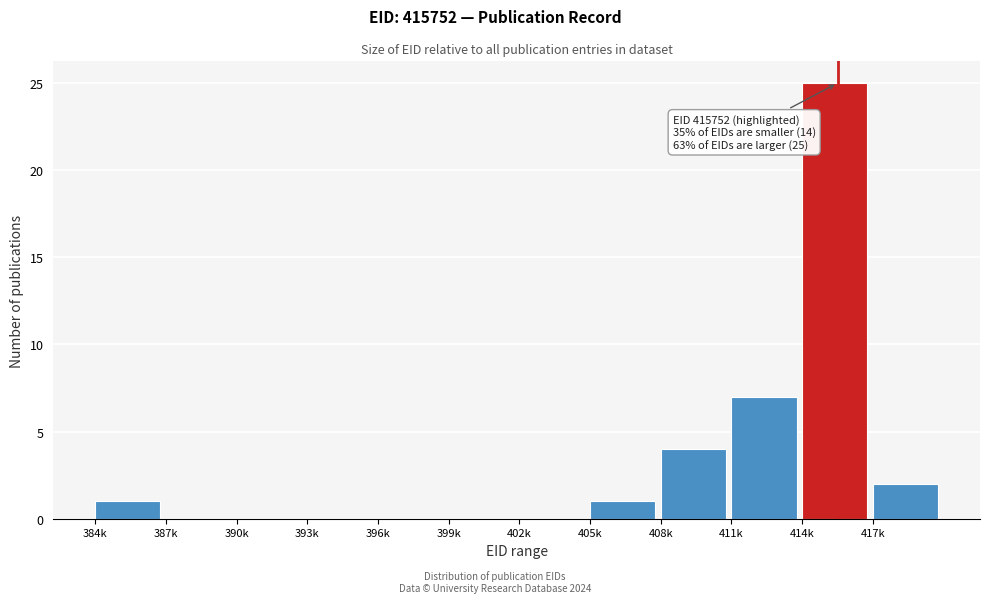

Reading right to left, what are all the values shown in this chart?

417k=2	414k=25	411k=7	408k=4	405k=1	402k=0	399k=0	396k=0	393k=0	390k=0	387k=0	384k=1